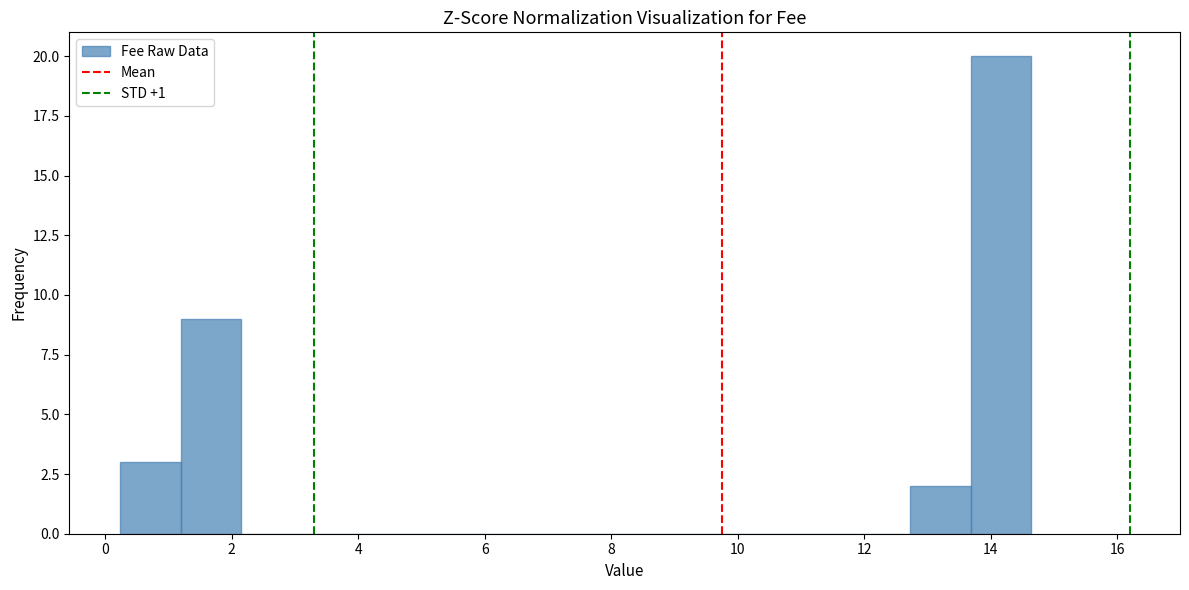

Reading left to right, list every bar in this chart as the range it spans on the x-axis followed by its height. Neither the bar edges nor the heights are printed on the chart, so give them approximately, as read against the axes.

0.2 to 1.2: 3
1.2 to 2.2: 9
2.2 to 3.2: 0
3.2 to 4.0: 0
4.0 to 5.0: 0
5.0 to 6.0: 0
6.0 to 7.0: 0
7.0 to 8.0: 0
8.0 to 8.8: 0
8.8 to 9.8: 0
9.8 to 10.8: 0
10.8 to 11.8: 0
11.8 to 12.8: 0
12.8 to 13.6: 2
13.6 to 14.6: 20